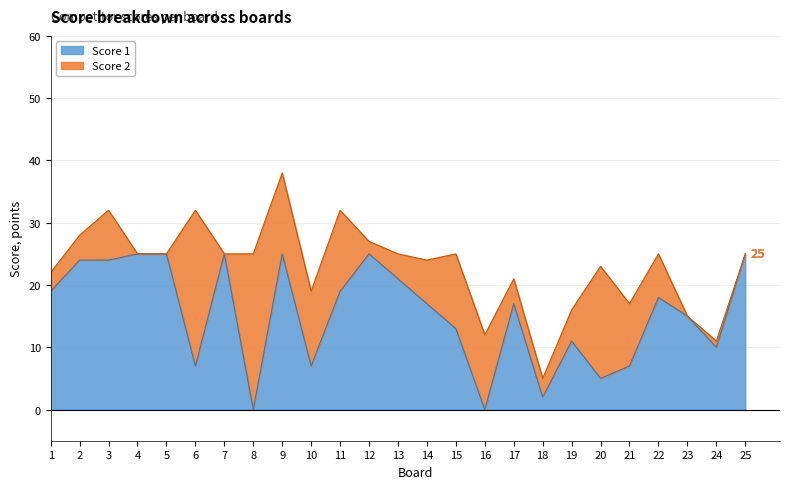

Does the chart have visible grid lines?

Yes